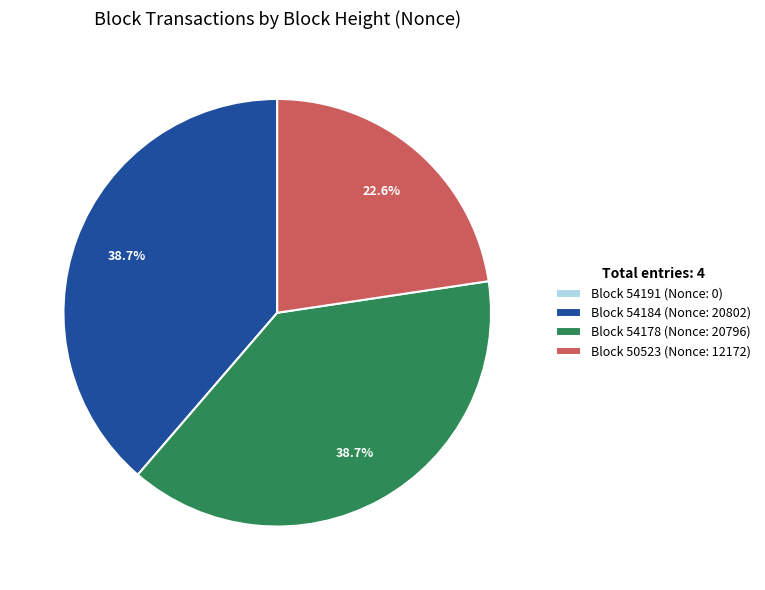

What is the ratio of the value at Block 54178 (Nonce: 20796) to the value at Block 50523 (Nonce: 12172)?

1.7